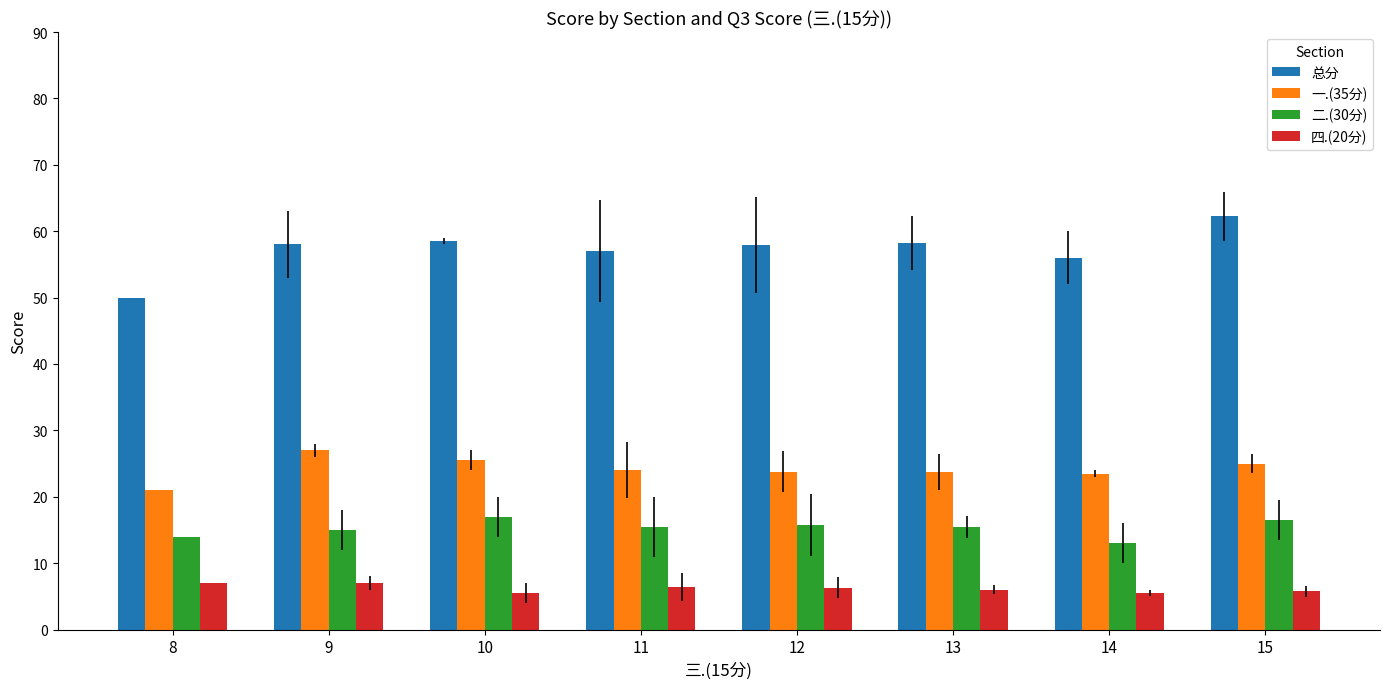

Are the bars grouped side by side (vs. stacked)?

Yes